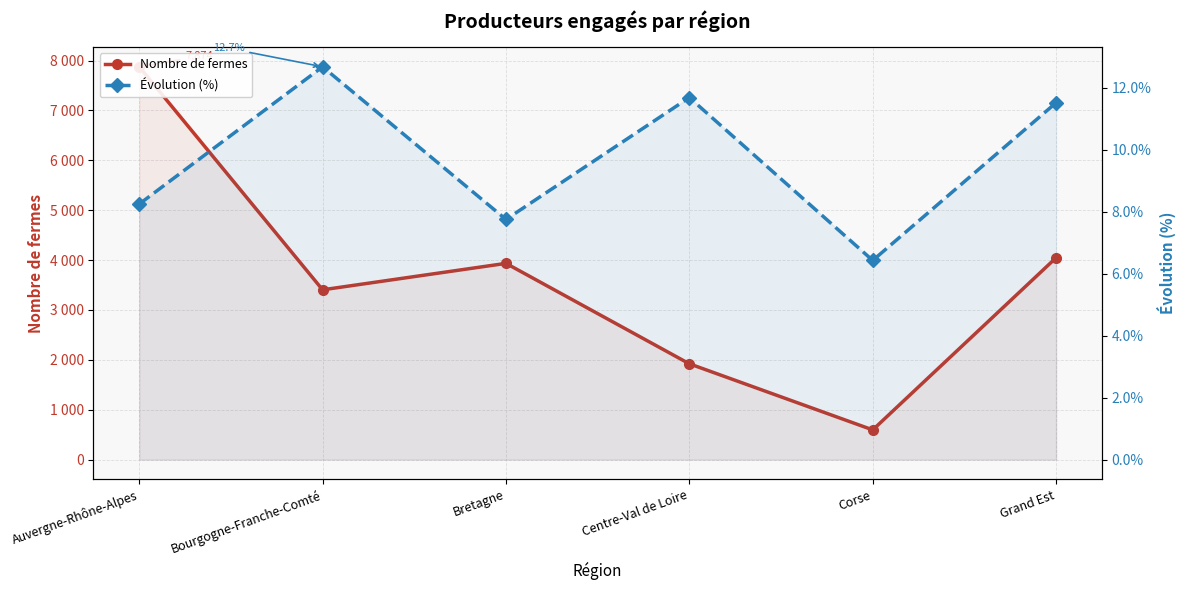

Which category has the highest value in the Évolution (%) series?

Bourgogne-Franche-Comté